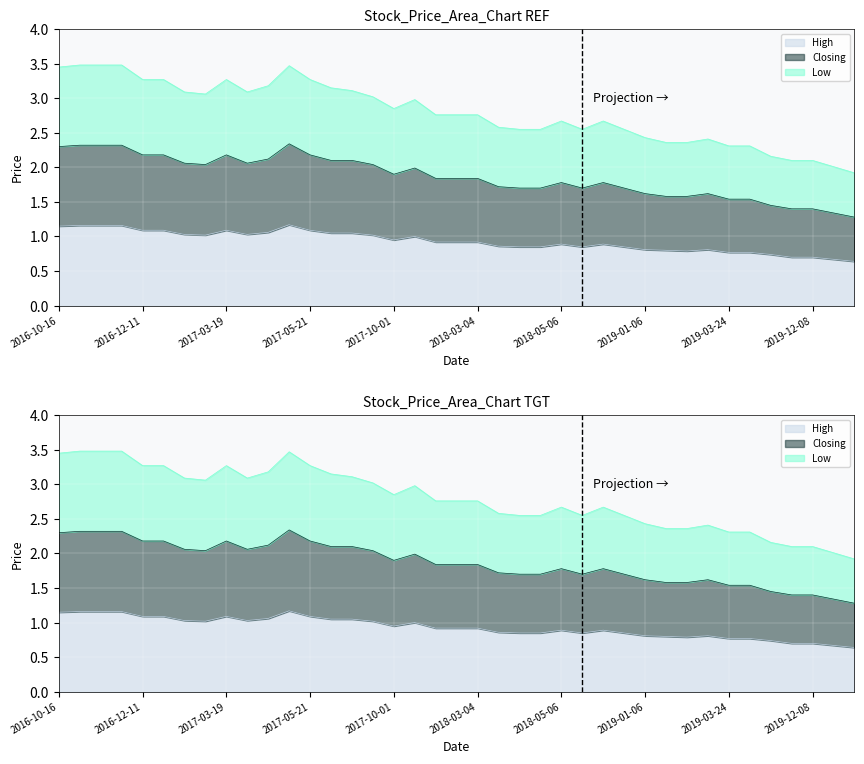

List the series in order of their overall mean, highest first.

Low, Closing, High